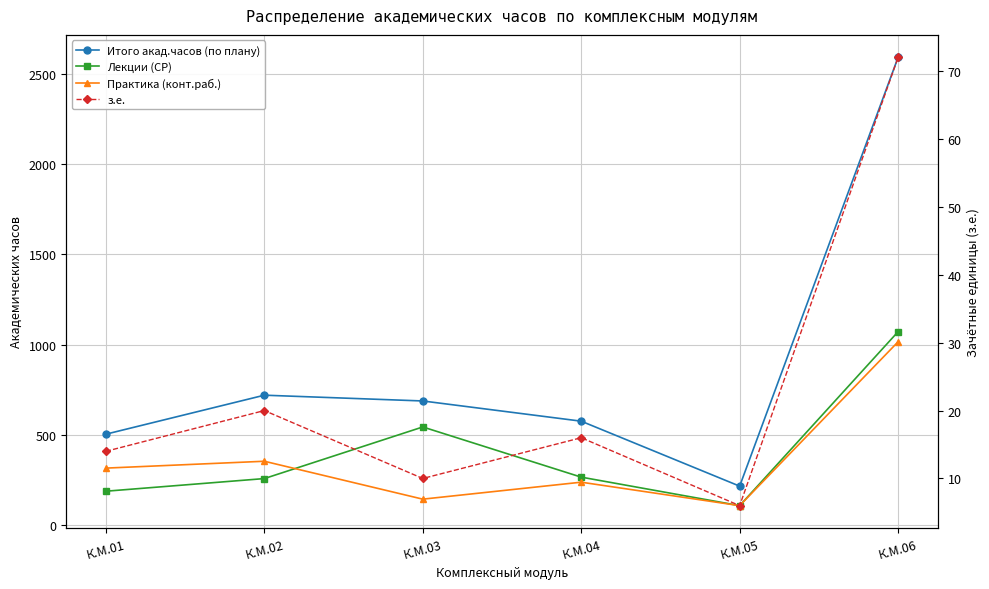

Reading left to right, transcribe all the data shown in this chart.

Итого акад.часов (по плану): 504	720	688	576	216	2592
Лекции (СР): 188	258	544	266	108	1072
Практика (конт.раб.): 316	354	144	238	108	1016
з.е.: 14	20	10	16	6	72